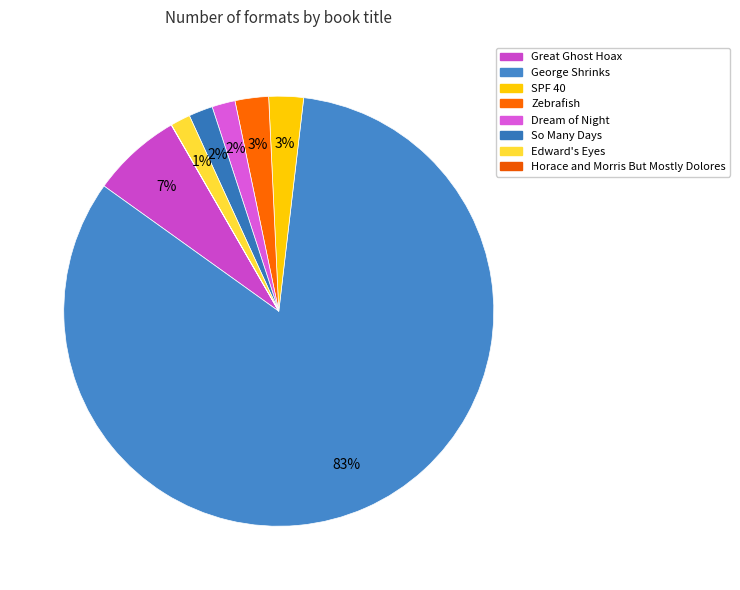

What percentage is NOT represented by Edward's Eyes?

98.5%